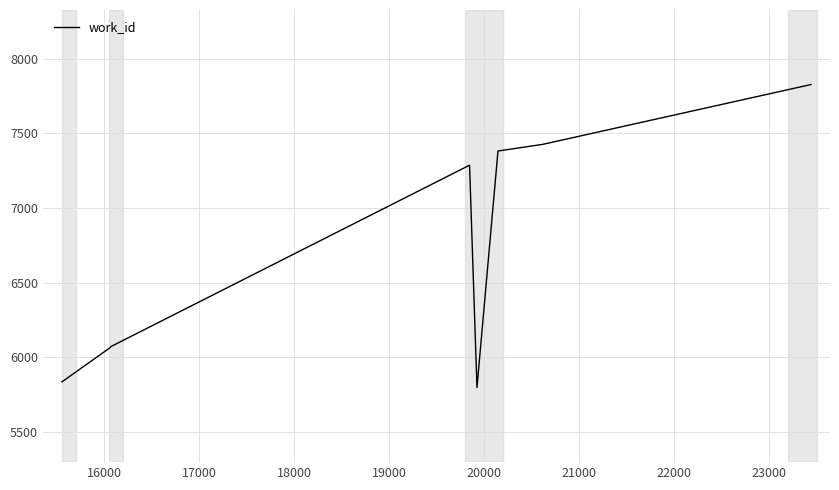

What is the maximum value shown in the chart?

7828